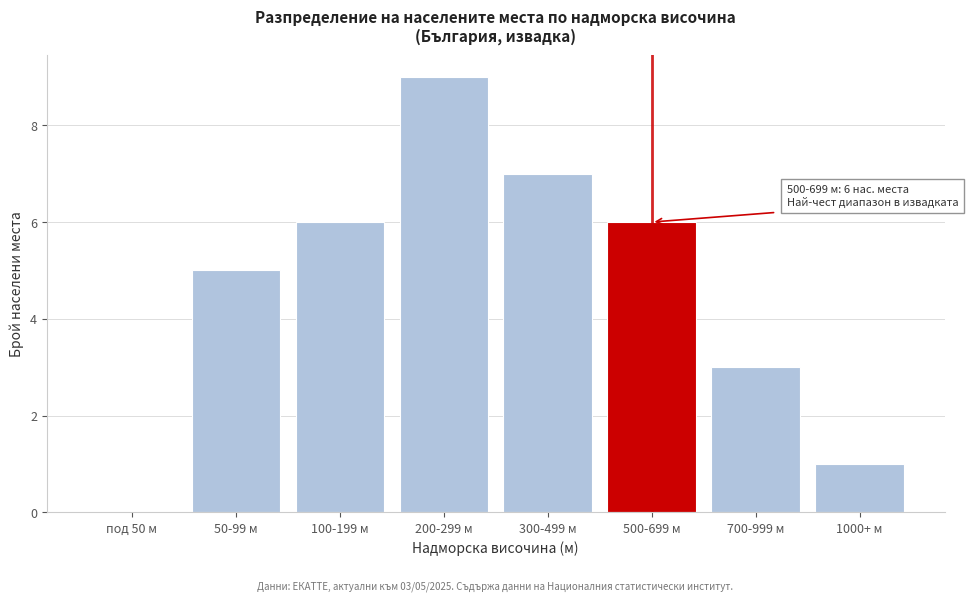

Reading right to left, extract all data points from this chart.

1000+ м=1	700-999 м=3	500-699 м=6	300-499 м=7	200-299 м=9	100-199 м=6	50-99 м=5	под 50 м=0